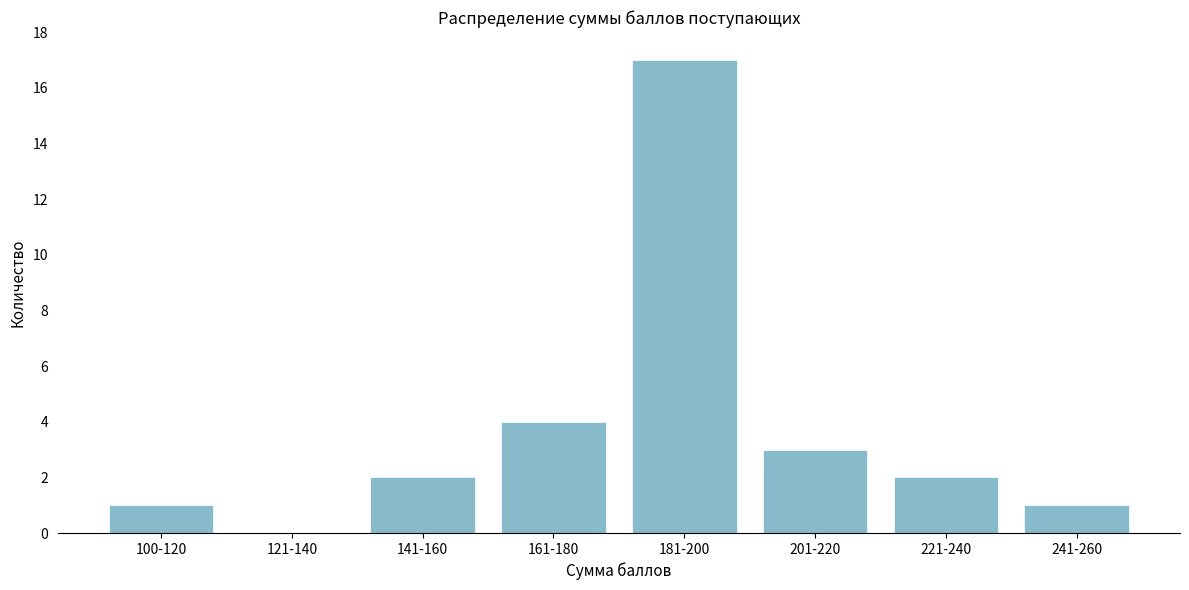

Reading left to right, what are all the values shown in this chart?

100-120=1	121-140=0	141-160=2	161-180=4	181-200=17	201-220=3	221-240=2	241-260=1